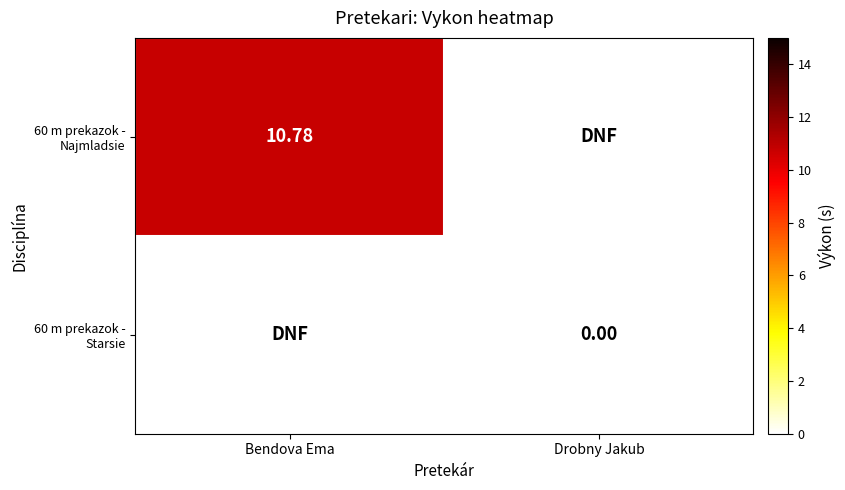

Which has a higher value, Bendova Ema or Drobny Jakub?

Bendova Ema